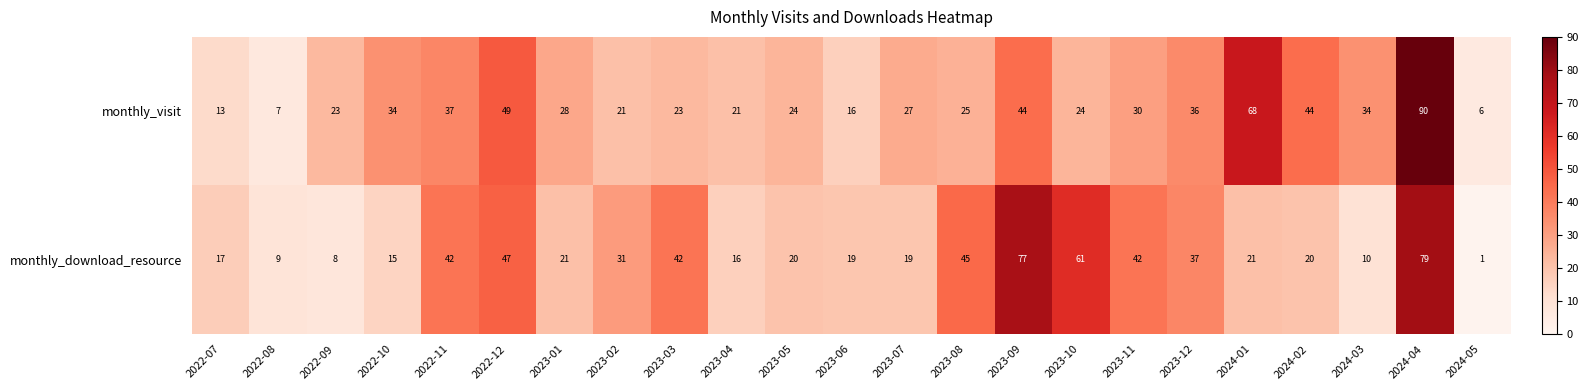

What is the sum of all monthly_download_resource values?

699